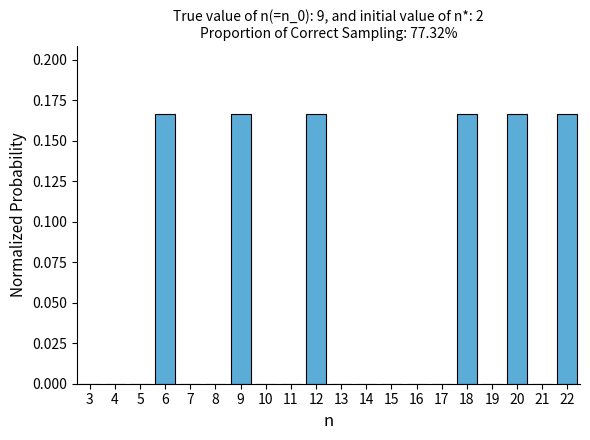

Is it true that the value at 17 is 0.0?

True